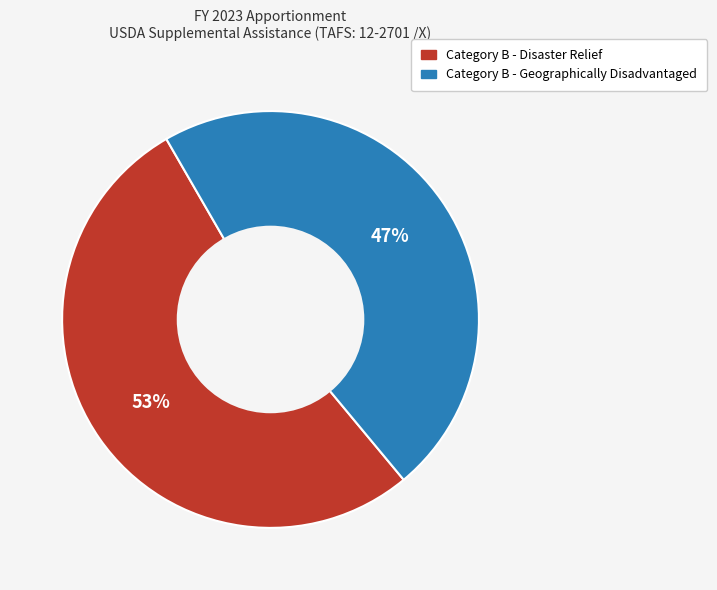

How many slices are in this pie chart?

2